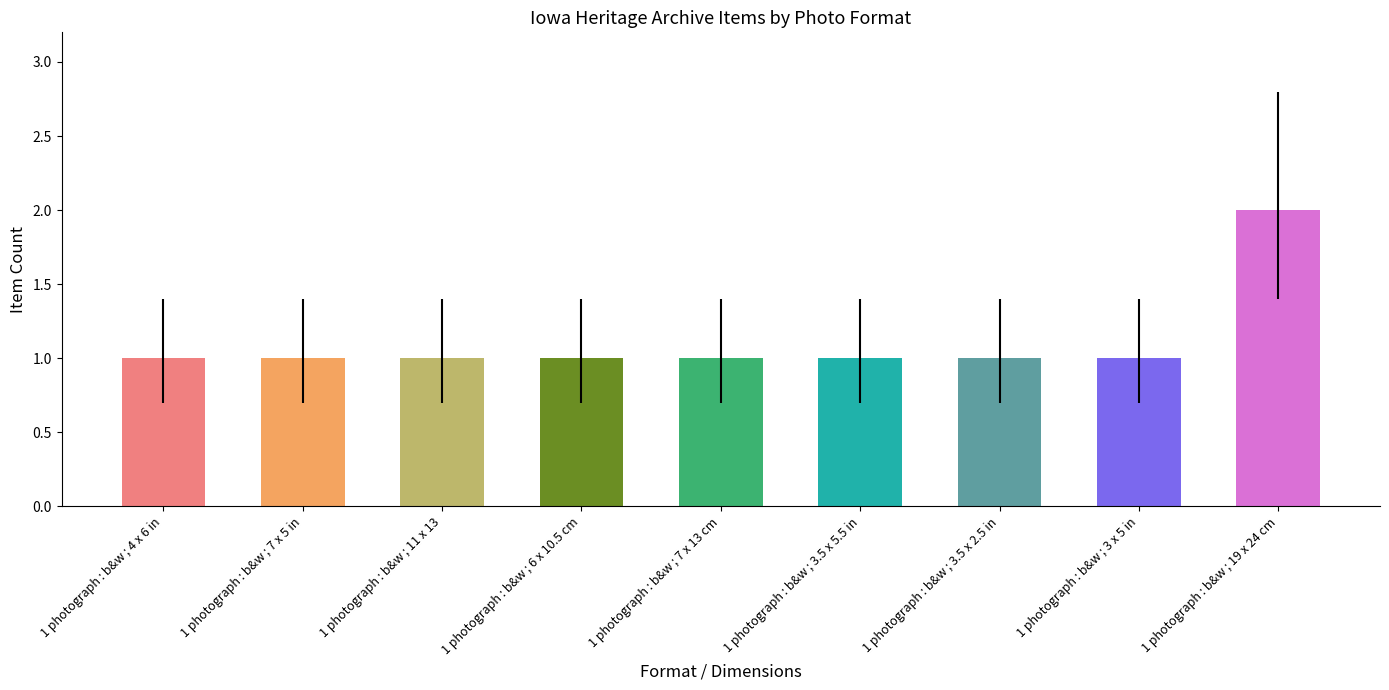

What is the average value?

1